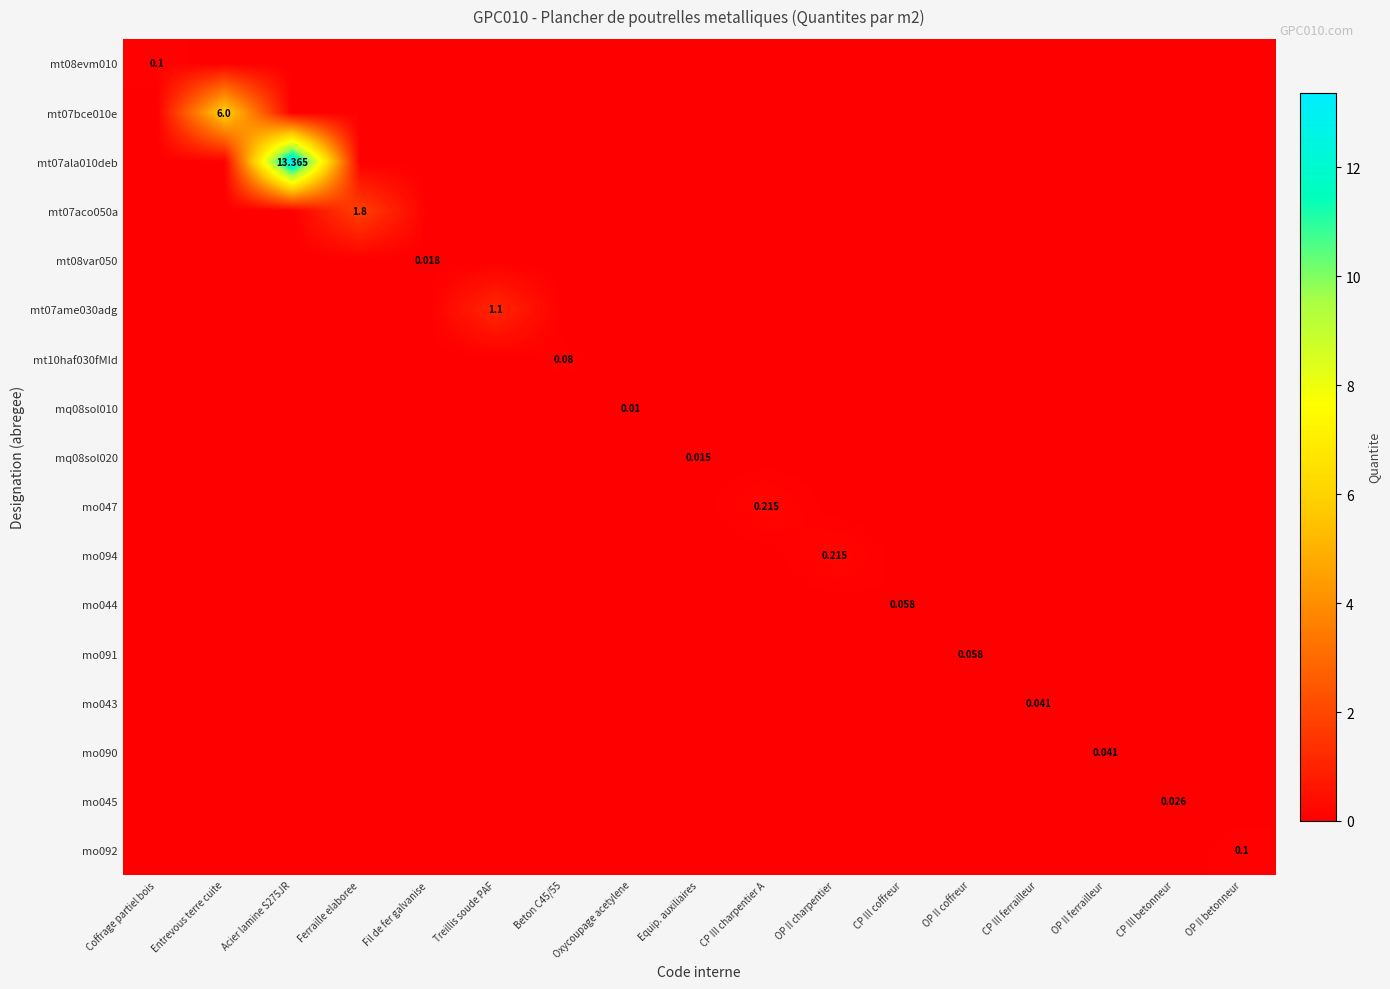

Which series has the largest total across all categories?

mt07ala010deb